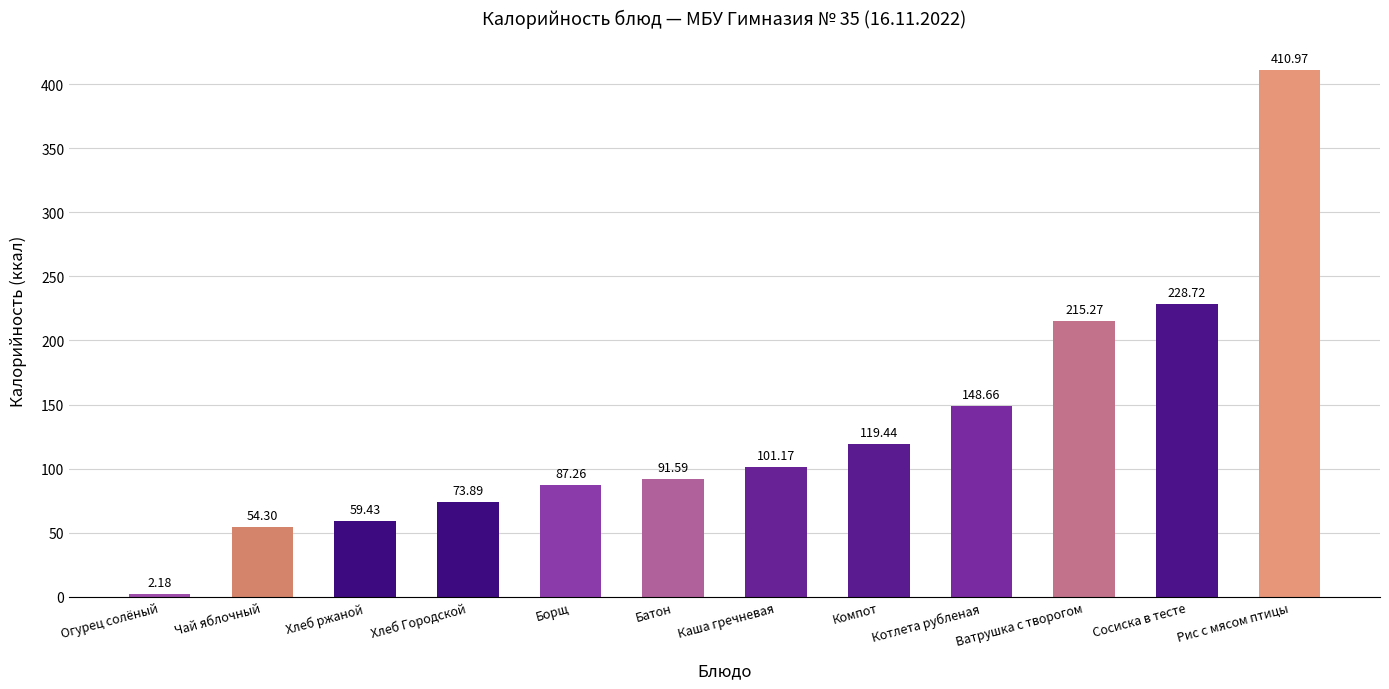

Are the bars horizontal?

No